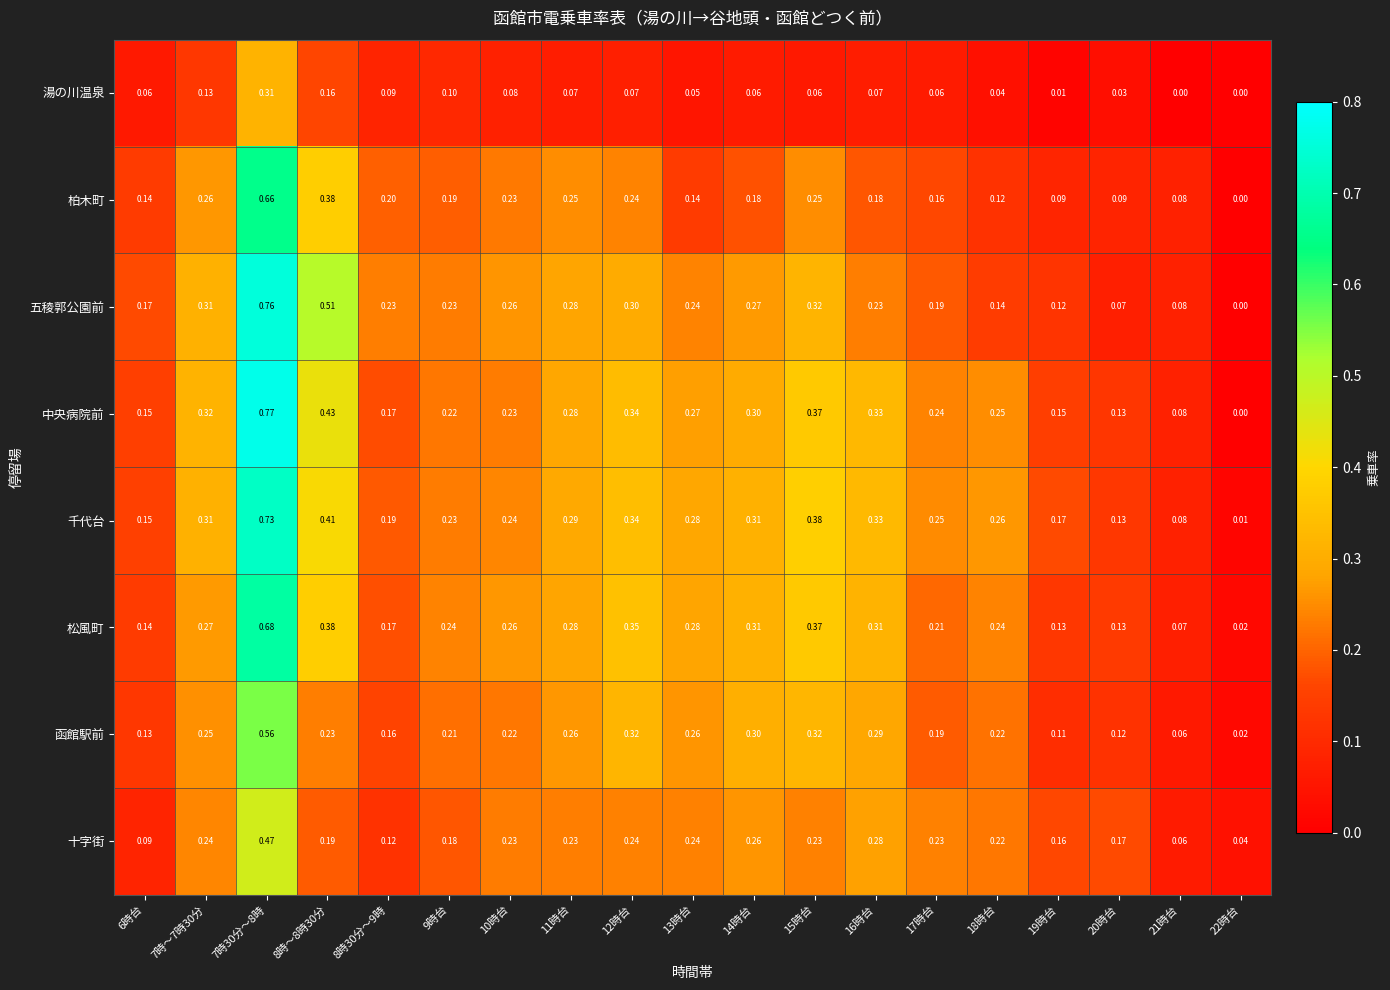

What is the difference between the highest and lowest values at 12時台?

0.3